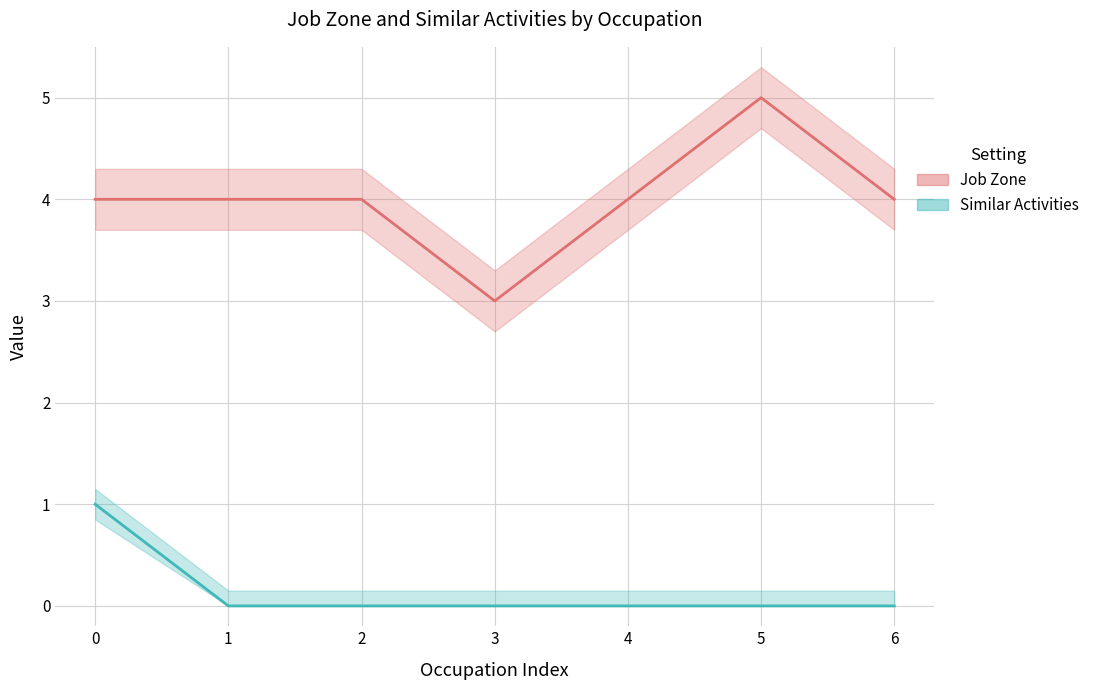

How many values in Similar Activities are above zero?

1